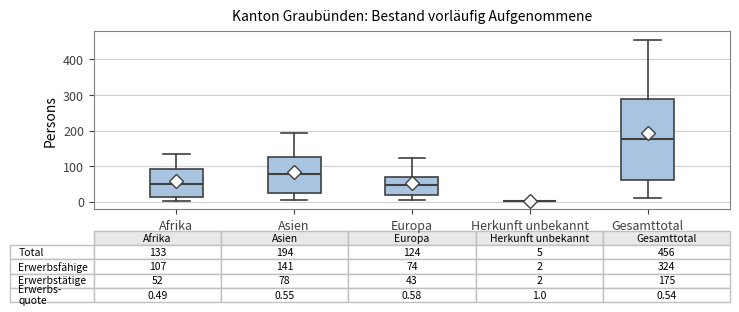

Which box is the tallest, from its lower edge to its upper edge?

Gesamttotal